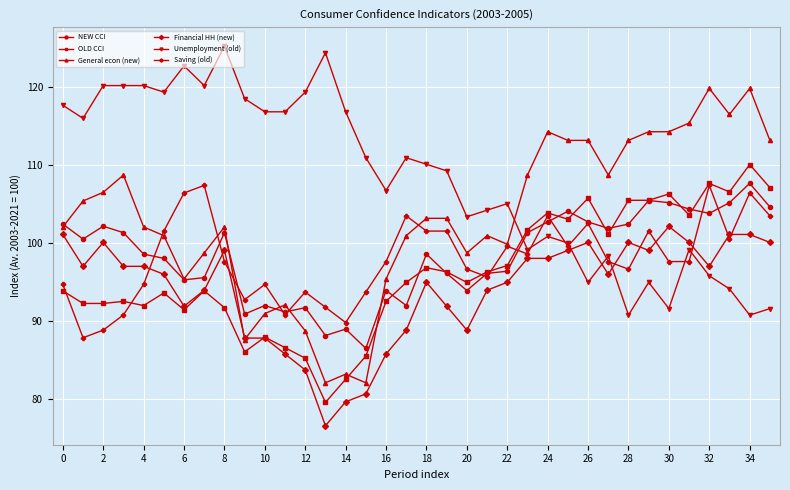

True or false: OLD CCI and Unemployment (old) cross at least once.

True